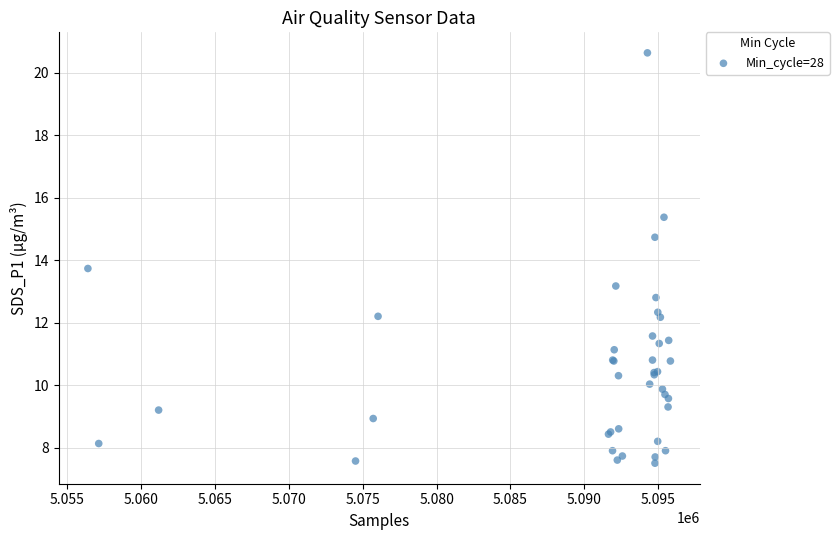

What Y value in the scatter plot is closest to 14?

13.7